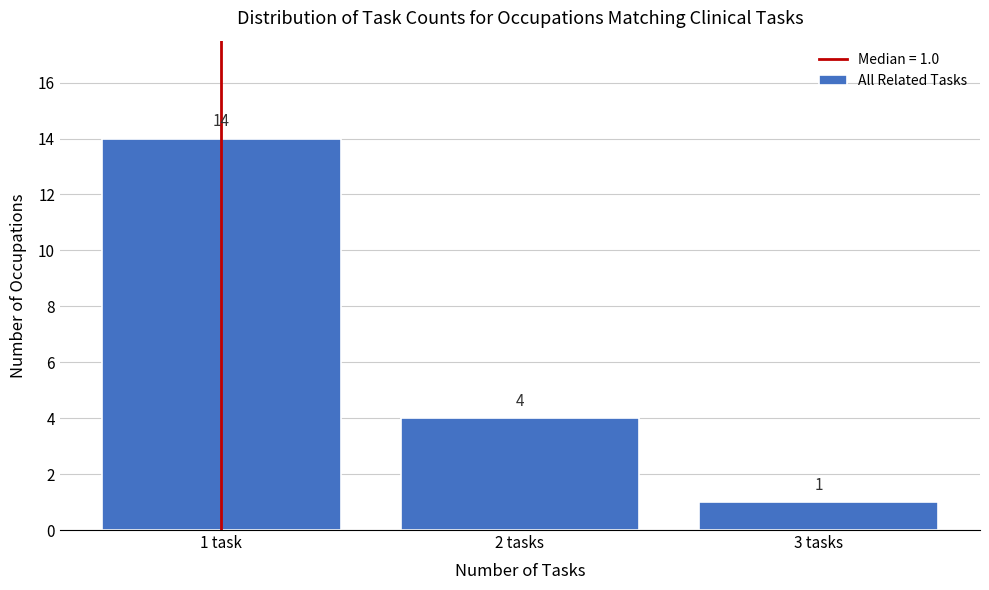

Reading left to right, extract all data points from this chart.

1 task=14	2 tasks=4	3 tasks=1